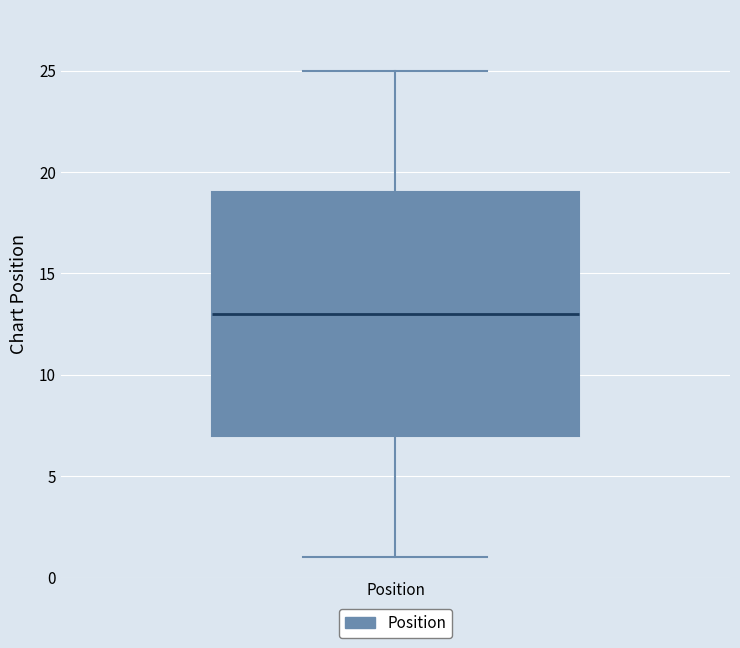

Transcribe this box plot: give where the median line is, the range the box spans, and where the two whiskers end, as read against the y-axis. The values are not printed on the chart, so give them approximately, as read against the axis.

median 13, box 7 to 19, whiskers 1 to 25